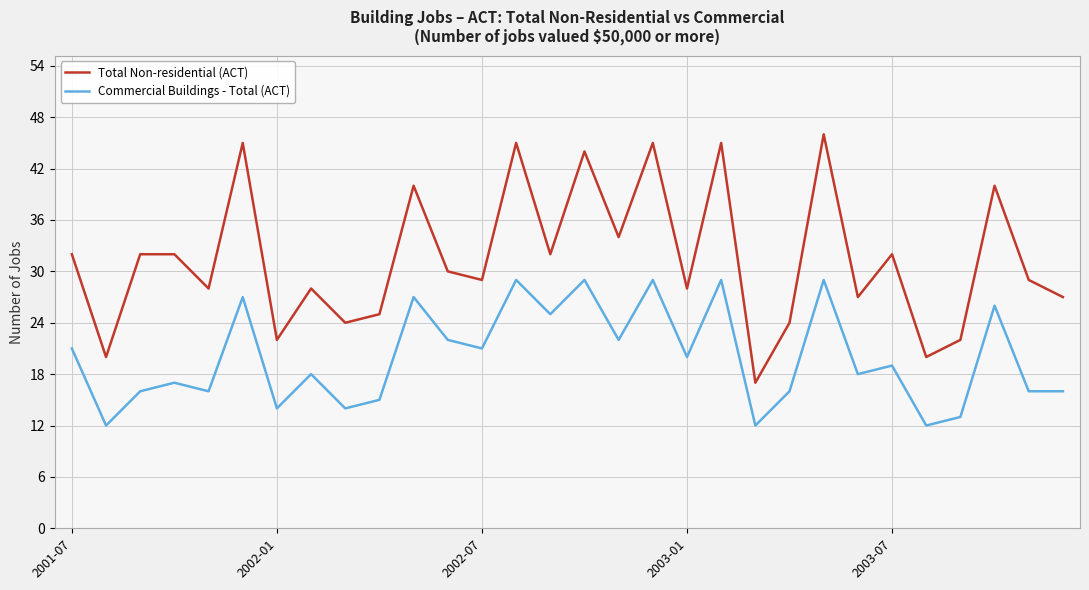

Which series has the largest total across all categories?

Total Non-residential (ACT)